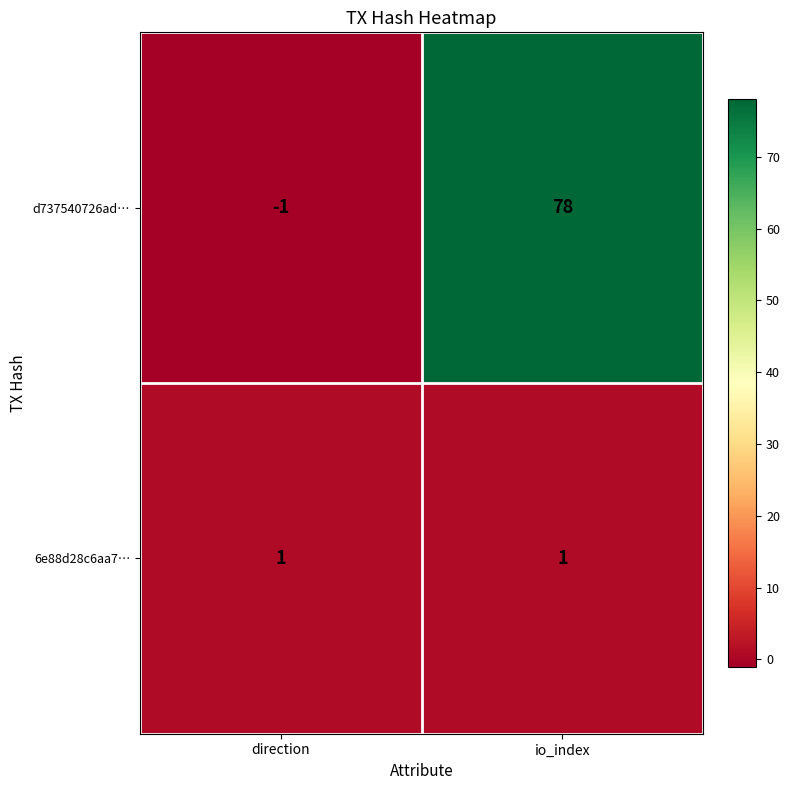

Reading left to right, what are all the values shown in this chart?

d737540726ad…: direction=-1	io_index=78
6e88d28c6aa7…: direction=1	io_index=1